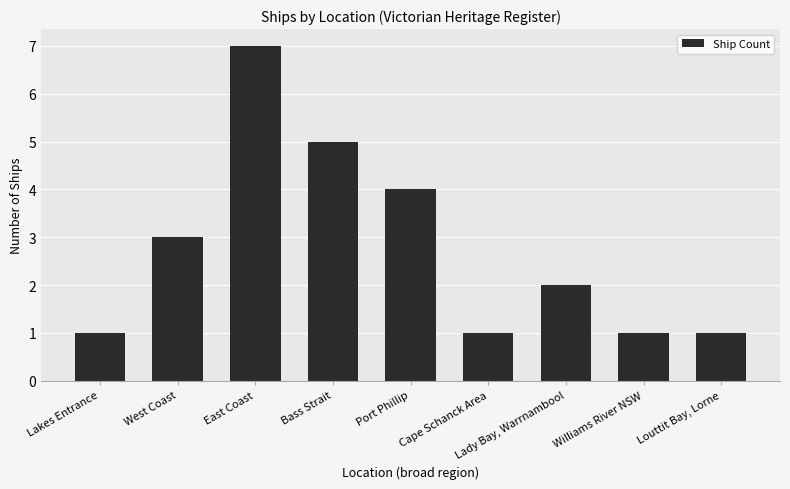

What is the label of the 5th bar from the left?

Port Phillip